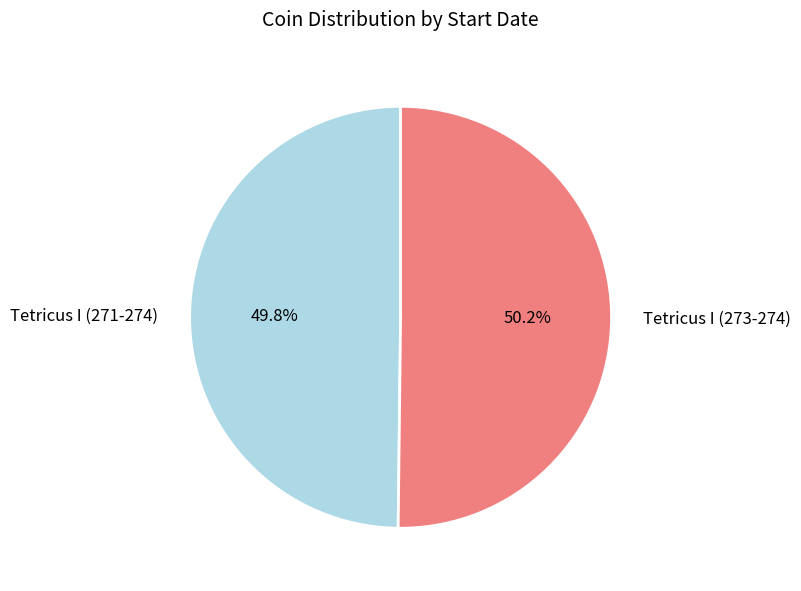

The Tetricus I (271-274) slice represents 63% of the pie. True or false?

False